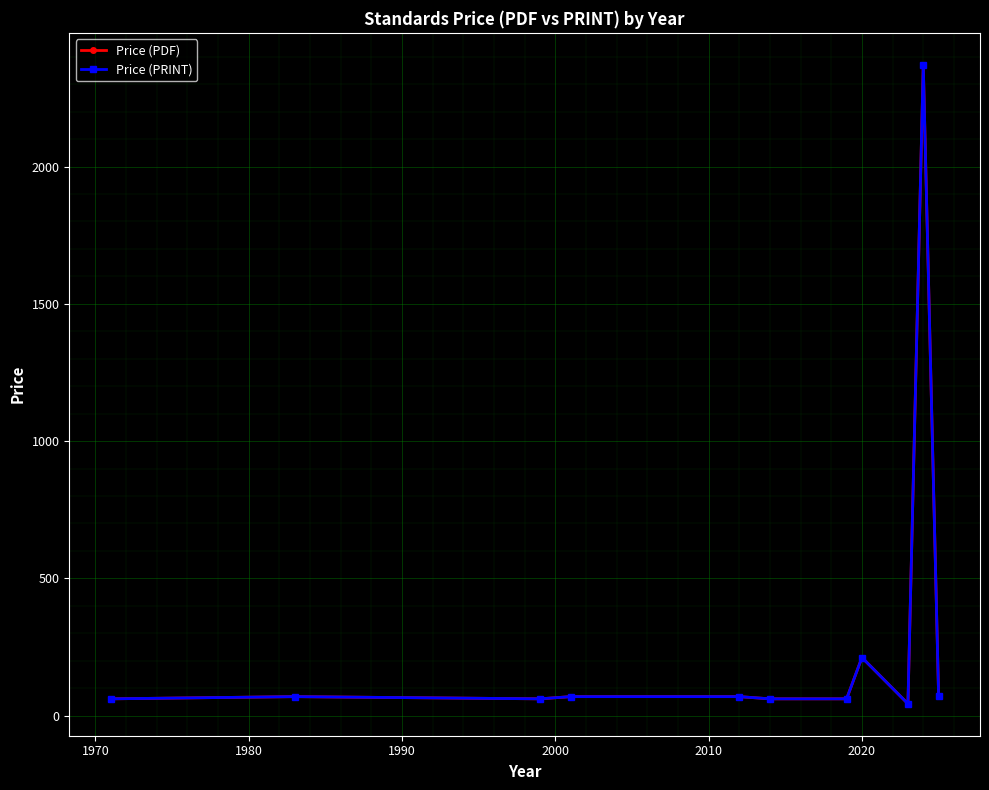

How many lines are shown in the chart?

2